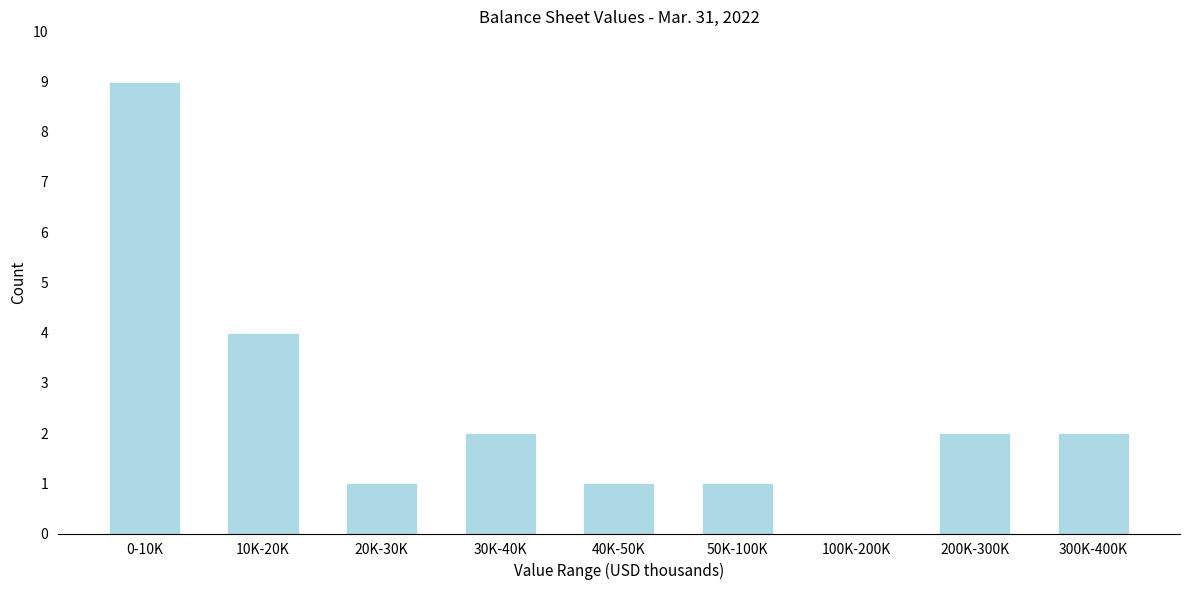

Reading left to right, list all the values displayed in this chart.

0-10K=9	10K-20K=4	20K-30K=1	30K-40K=2	40K-50K=1	50K-100K=1	100K-200K=0	200K-300K=2	300K-400K=2